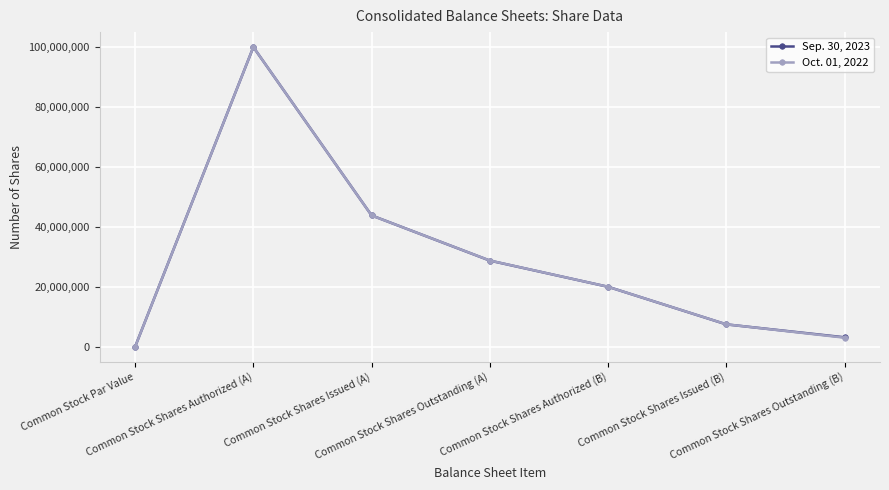

What is the difference between the maximum and minimum values in the Sep. 30, 2023 series?

99999999